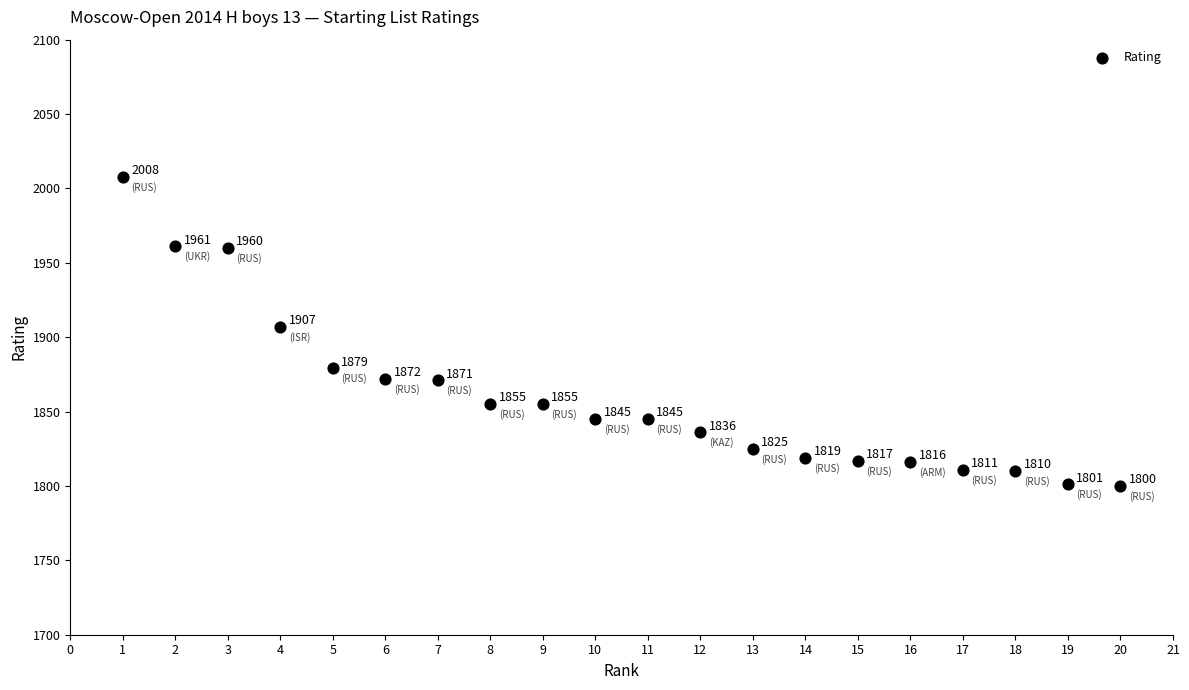

What is the range of X values (max minus min)?

19